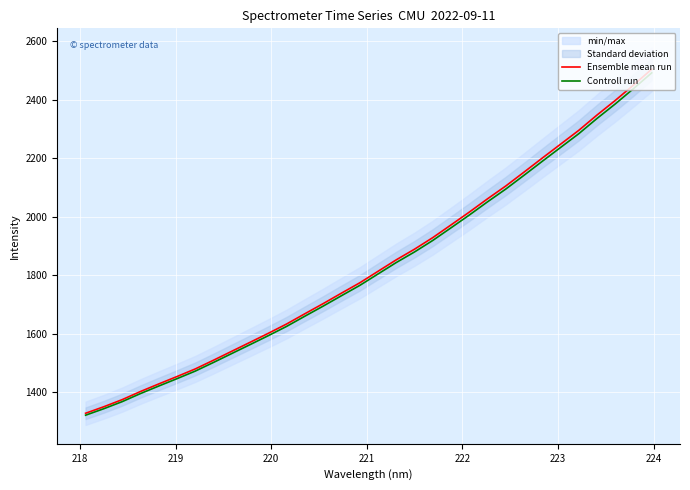

What is the difference between the second highest and minimum values in the Ensemble mean run series?

1121.9